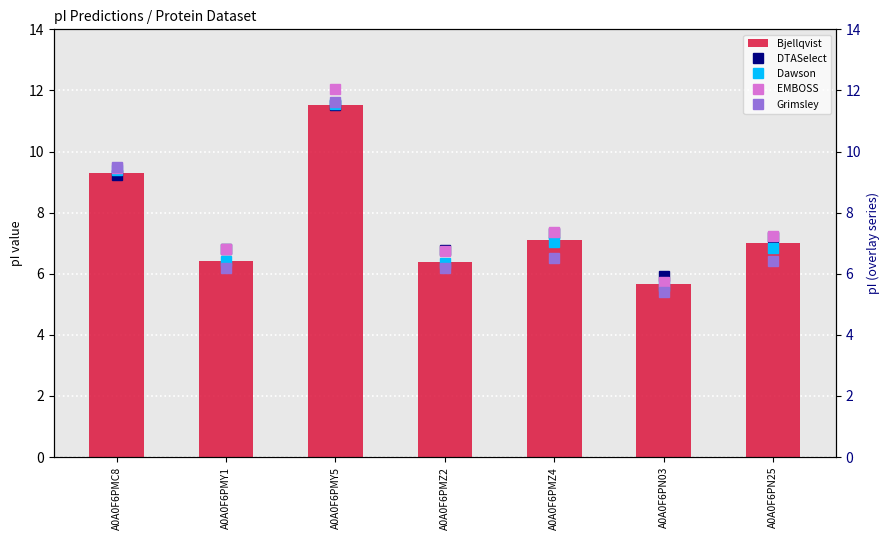

What is the label of the 1st bar from the left?

A0A0F6PMC8